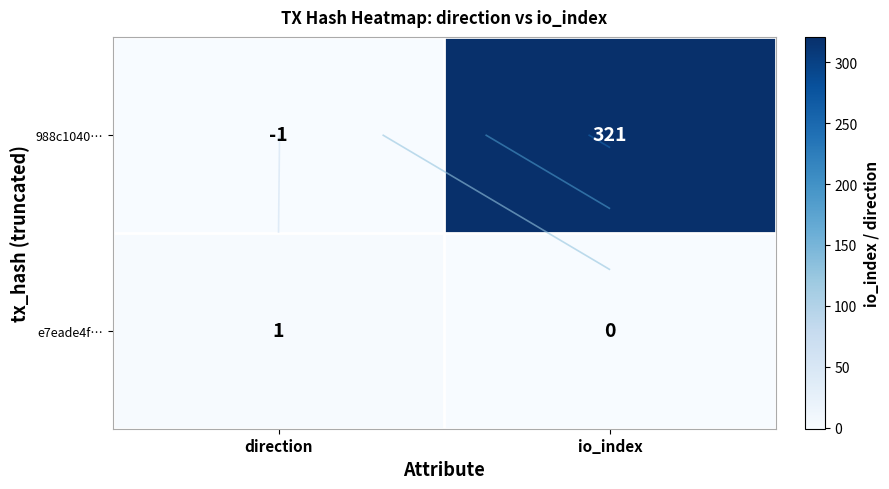

How many categories are shown in the chart?

2